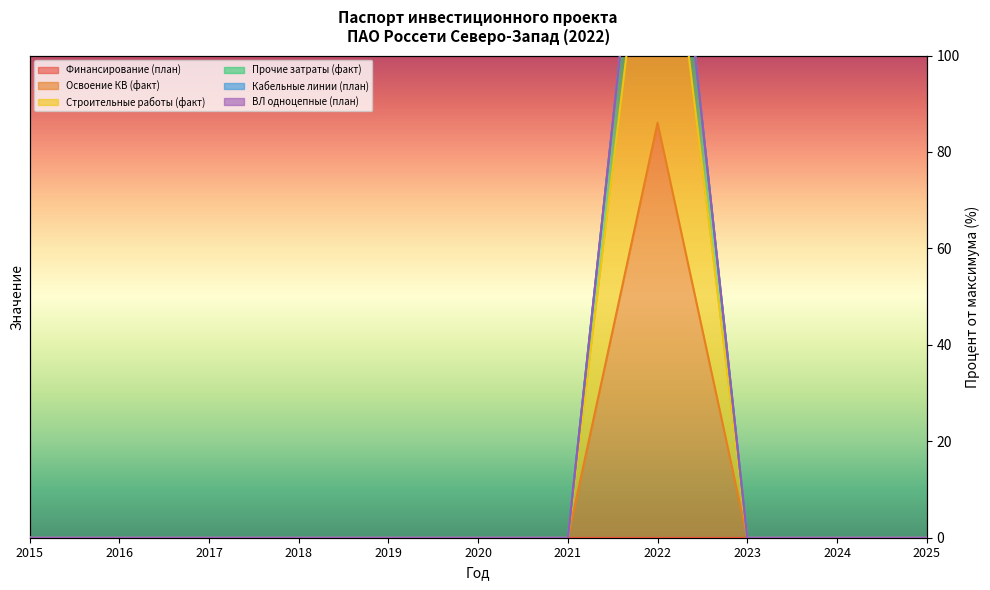

Is the value of ВЛ одноцепные (план) at 2019 greater than the value of Прочие затраты (факт) at 2015?

No